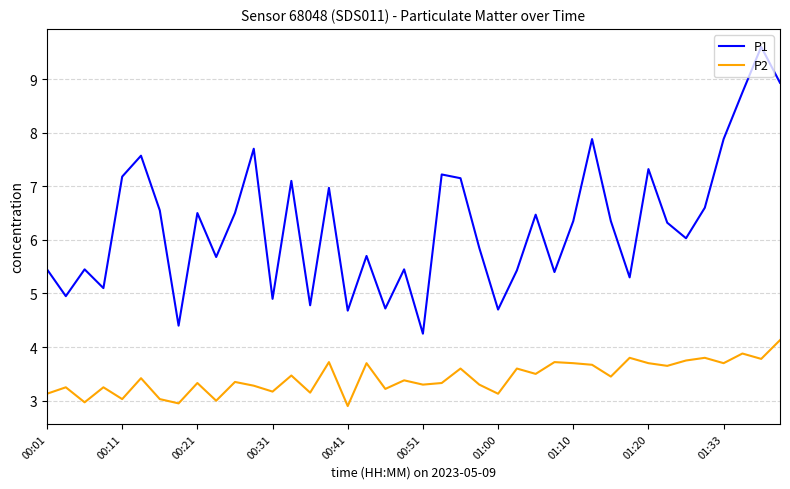

In P2, how many points are lower than both neighbors (excluding endpoints)?

15